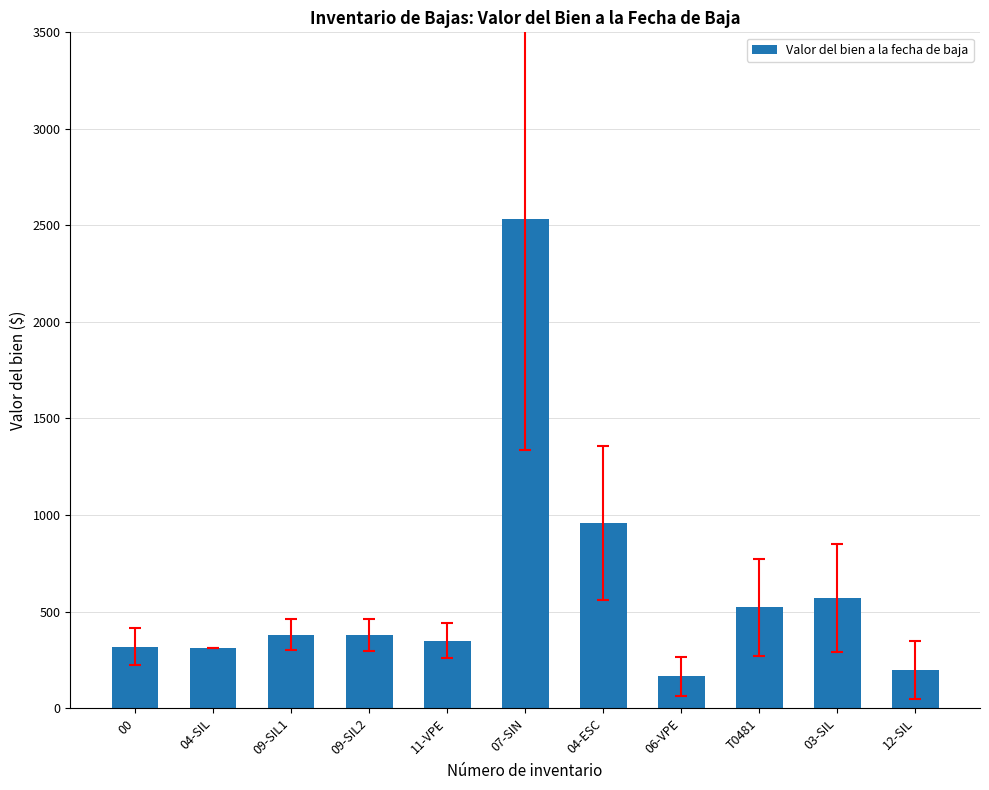

Is it true that the value at T0481 is 522.0?

True